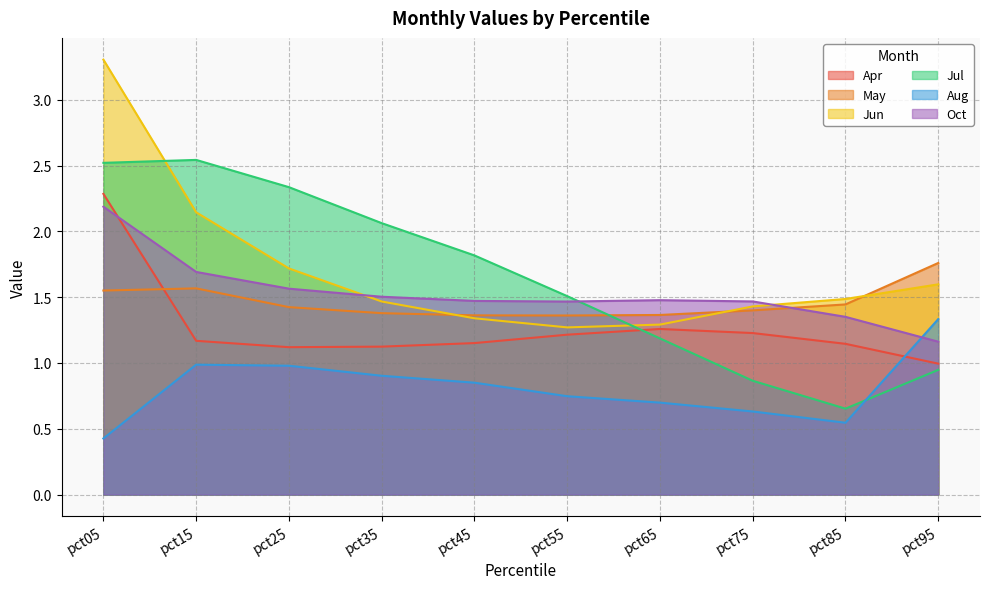

What is the value of the May point at the 4th from the left?

1.4